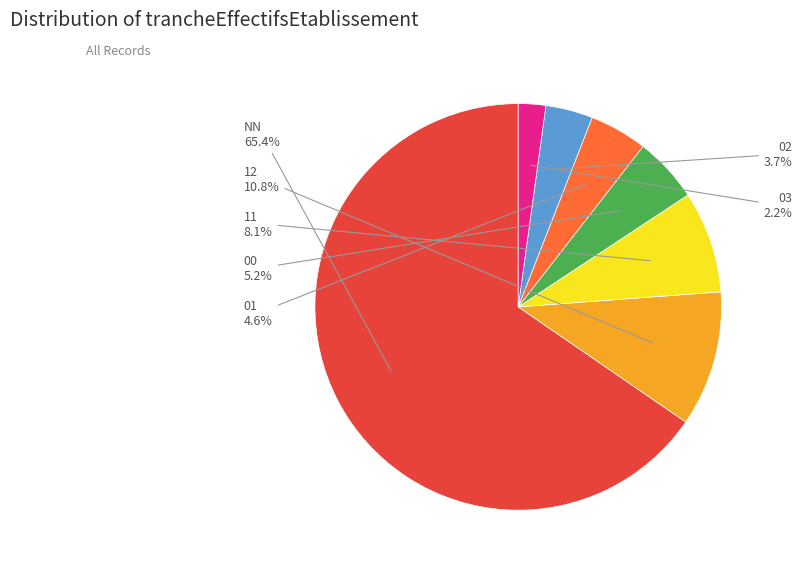

Is there a majority slice in this chart?

Yes